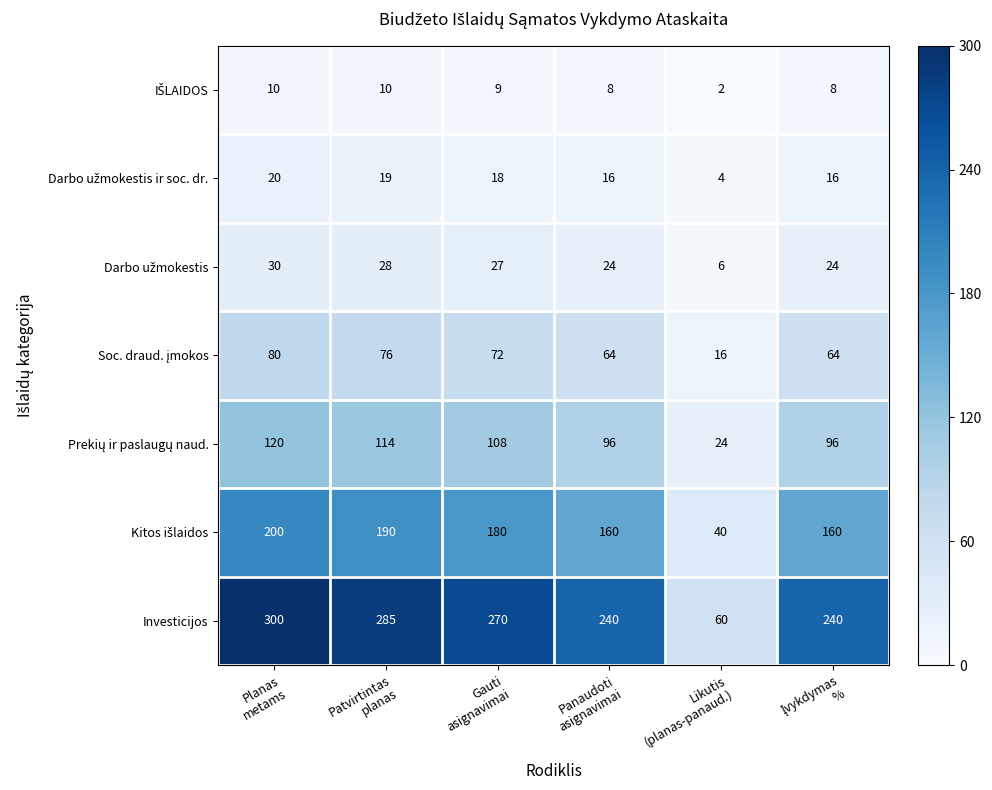

What is the maximum value shown in the chart?

300